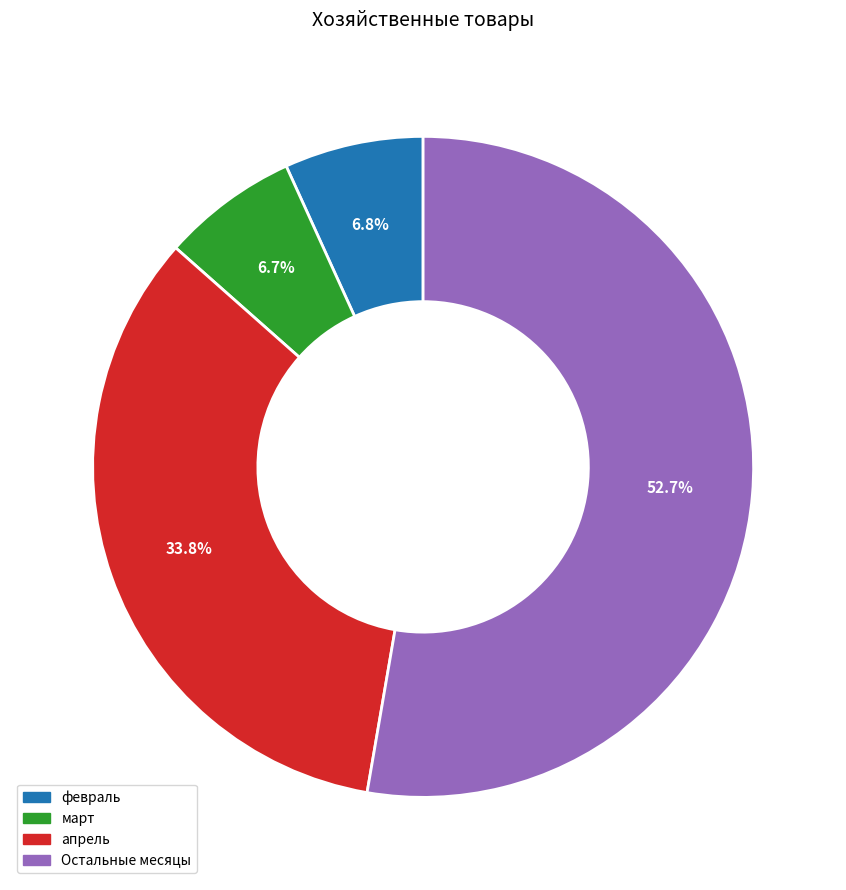

Which slice is the largest?

Остальные месяцы